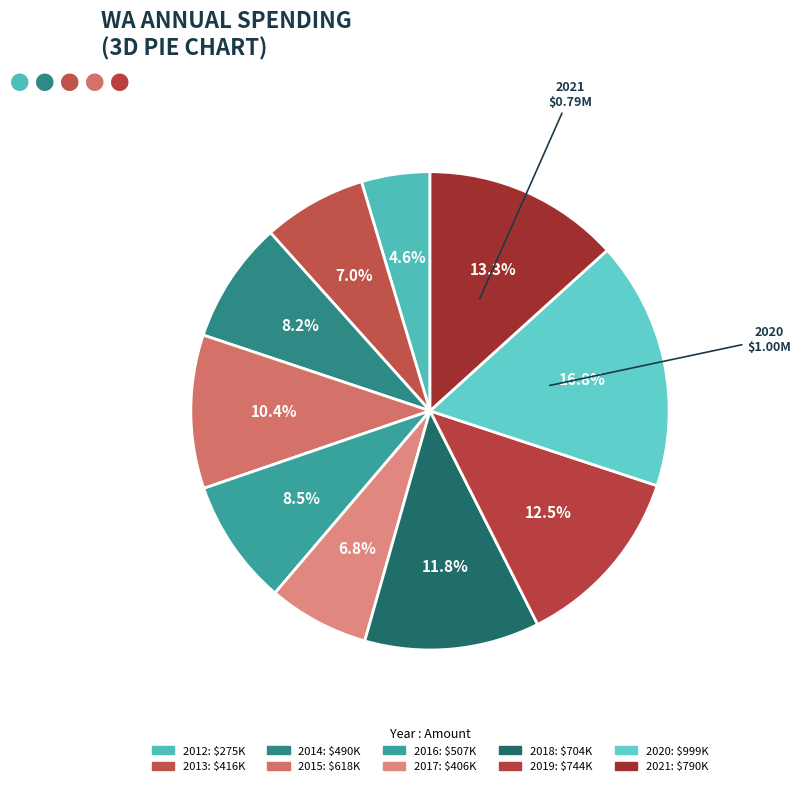

How many slices are in this pie chart?

10